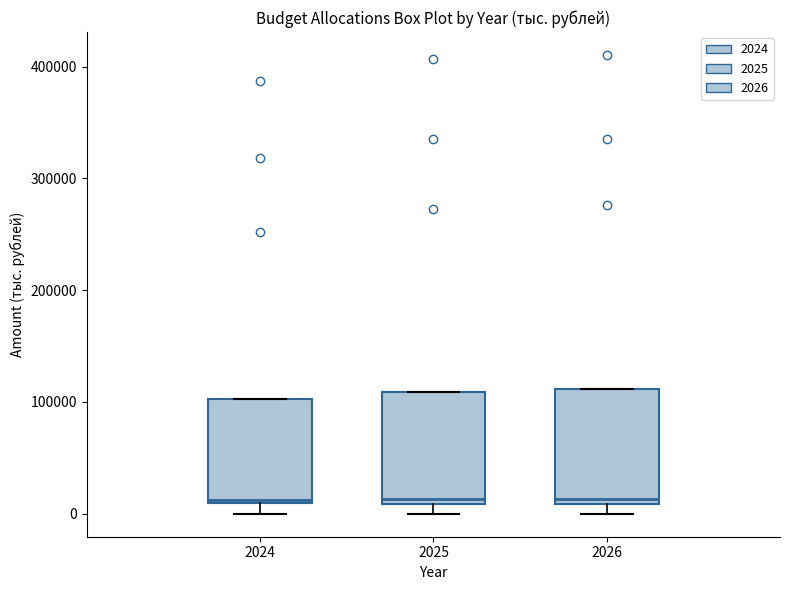

Where is the upper edge of the box at x = 2026 on the y-axis? The values are not printed on the chart, so give them approximately, as read against the axis.

110000